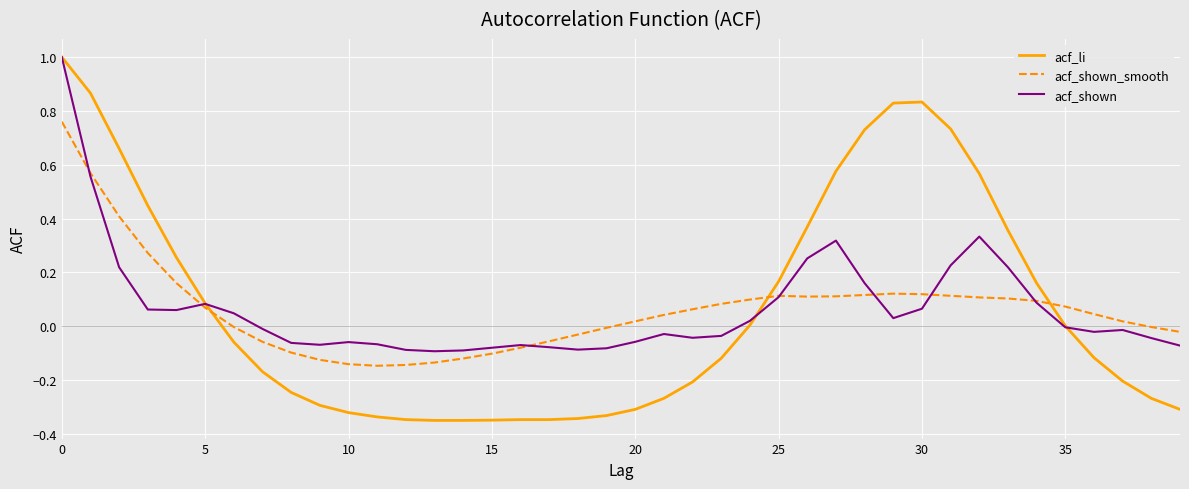

What is the maximum value shown in the chart?

1.0